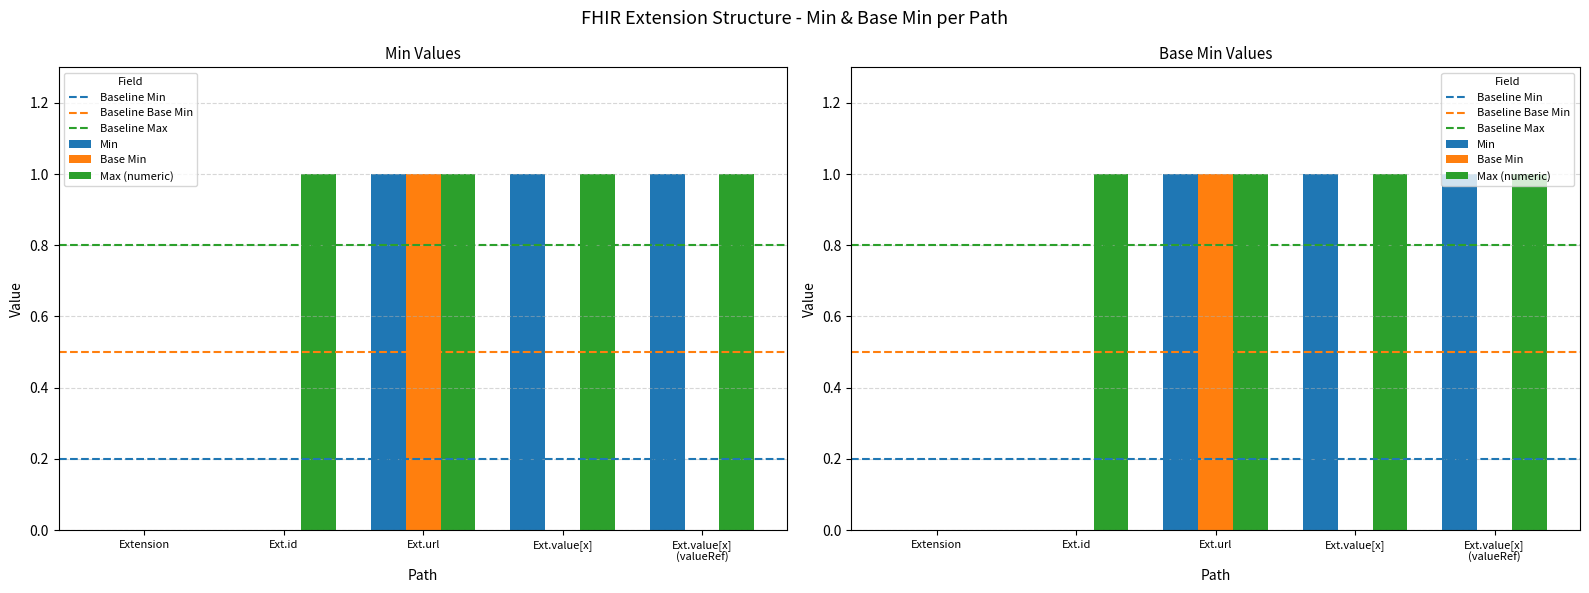

How many categories are shown in the chart?

5